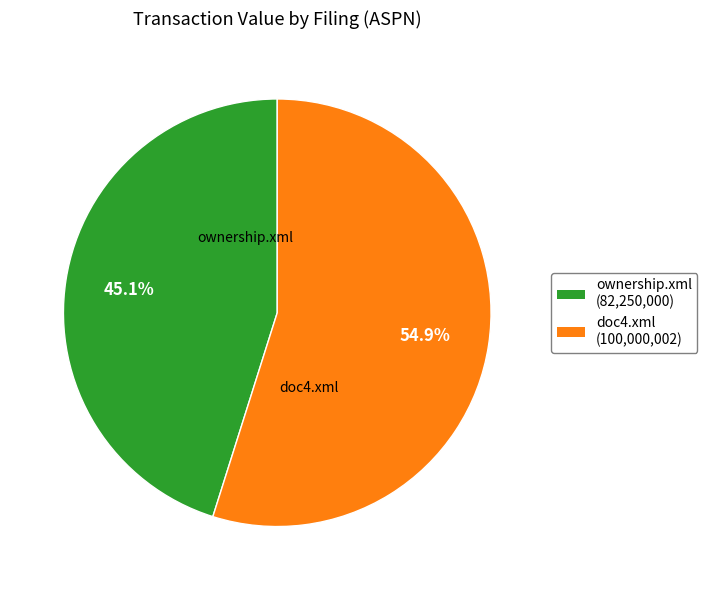

Approximately how many times larger is the value at doc4.xml compared to ownership.xml?

1.2